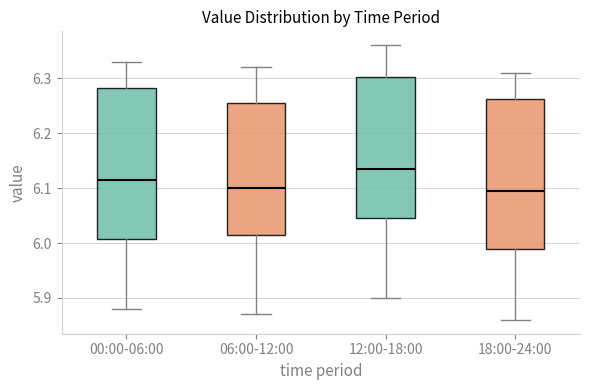

Reading left to right, transcribe this box plot: for each box, give where its median line is, the range the box spans, and where its two whiskers end, as read against the y-axis. The values are not printed on the chart, so give them approximately, as read against the axis.

00:00-06:00: median 6.12, box 6.01 to 6.28, whiskers 5.88 to 6.33
06:00-12:00: median 6.10, box 6.02 to 6.26, whiskers 5.87 to 6.32
12:00-18:00: median 6.14, box 6.05 to 6.30, whiskers 5.90 to 6.36
18:00-24:00: median 6.10, box 5.99 to 6.26, whiskers 5.86 to 6.31